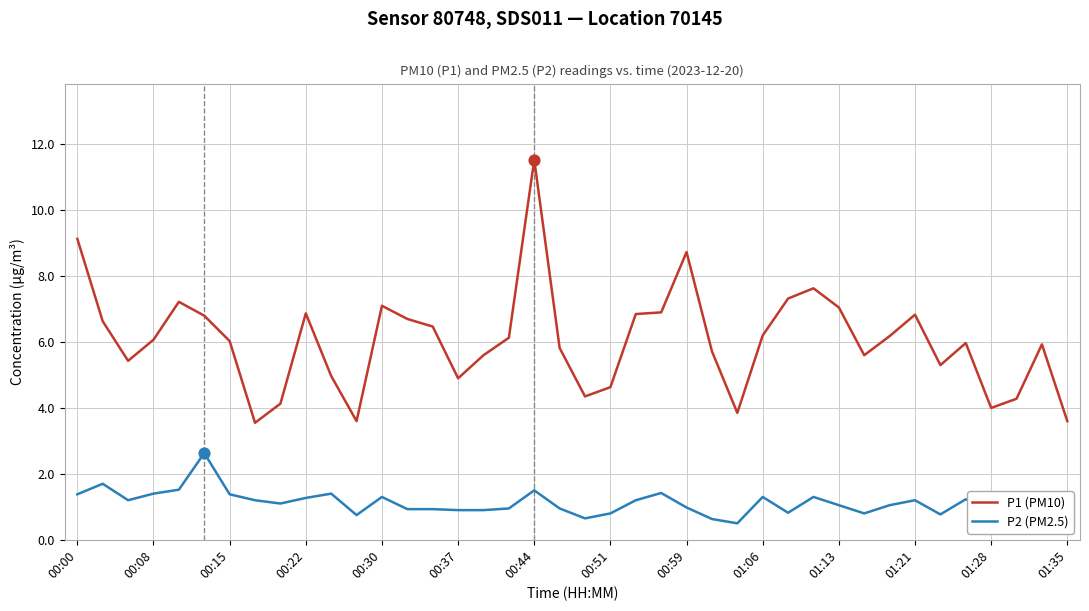

At how many categories does at least one series exceed 9?

2